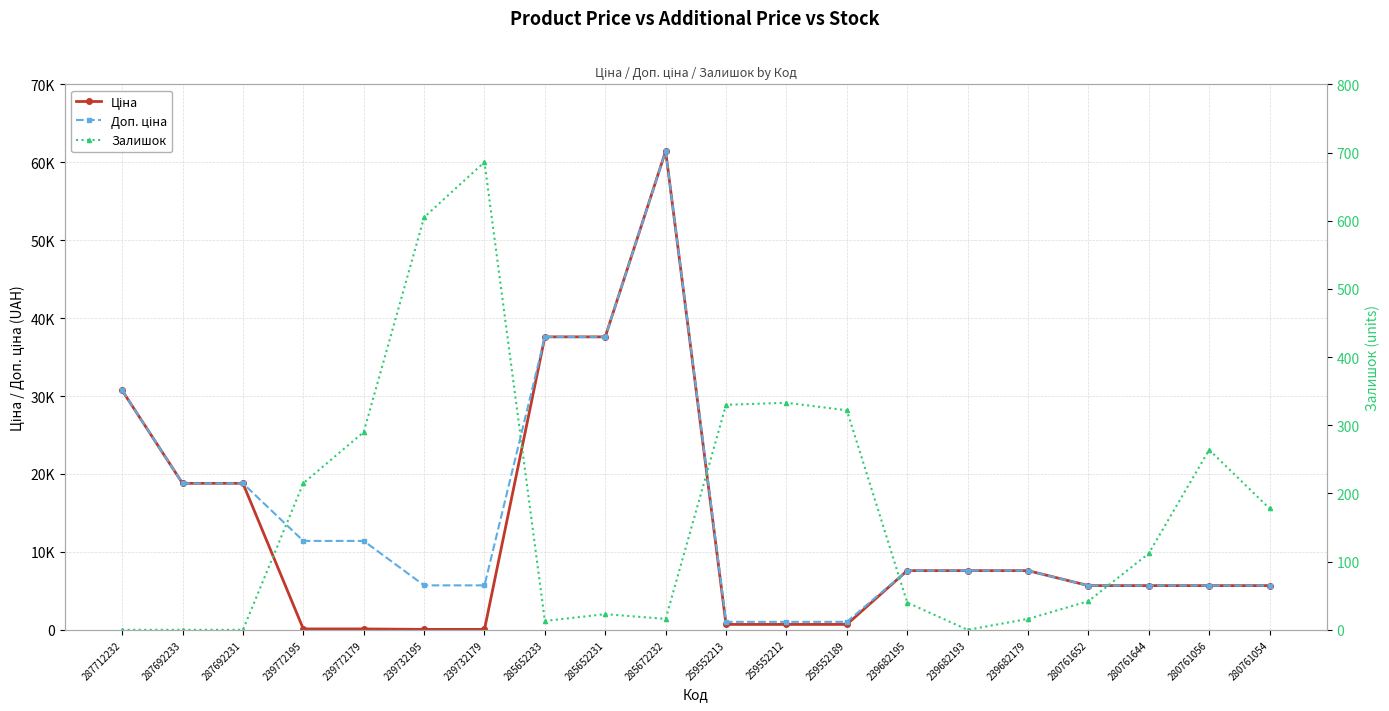

Which label corresponds to the largest value in the chart?

285672232